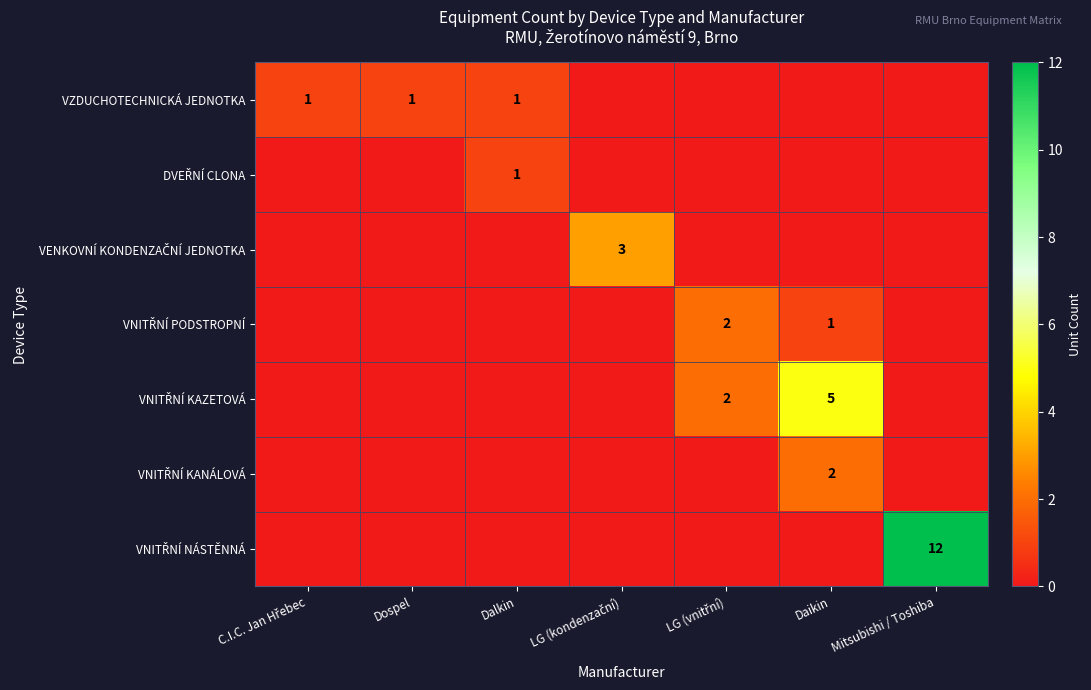

The value of VZDUCHOTECHNICKÁ JEDNOTKA at Dospel is 0. True or false?

False